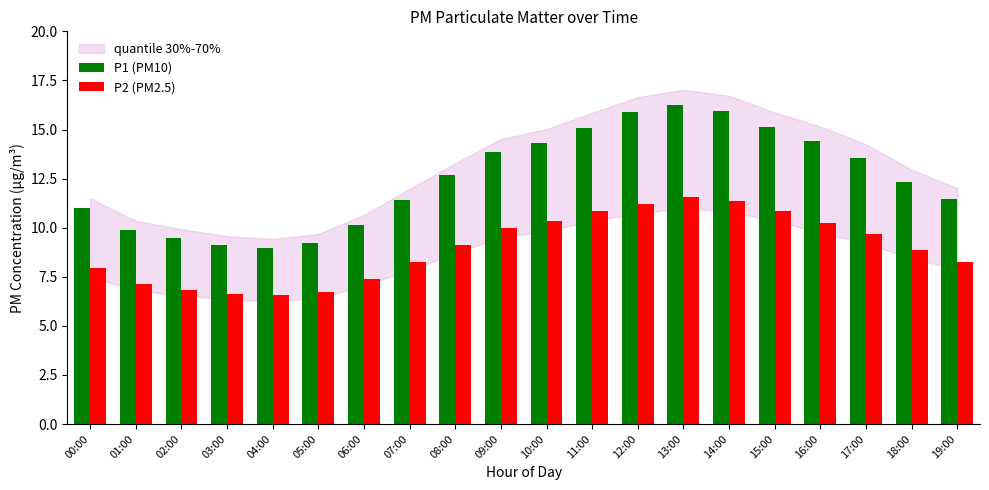

Which series has the largest total across all categories?

P1 (PM10)